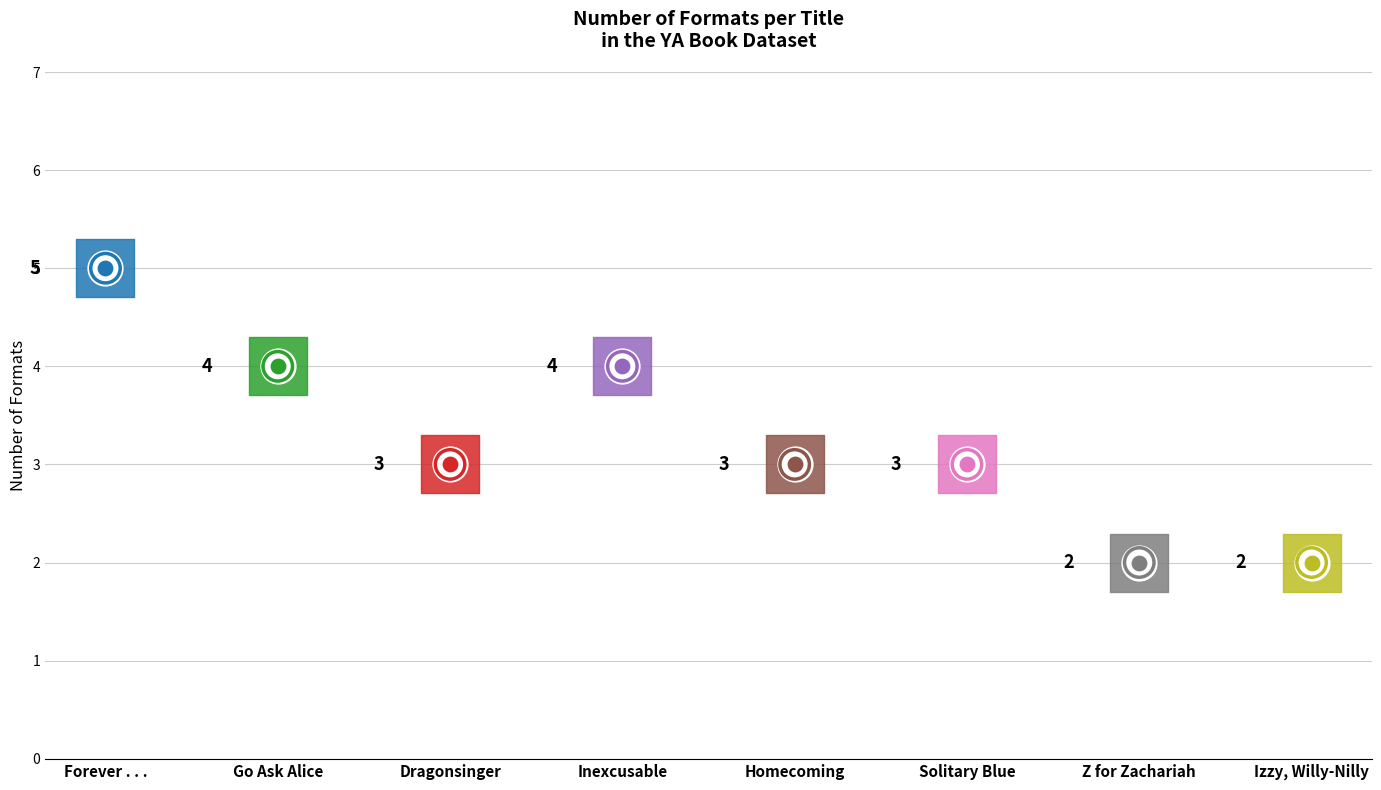

Approximately how many times larger is the value at Dragonsinger compared to Homecoming?

1.0